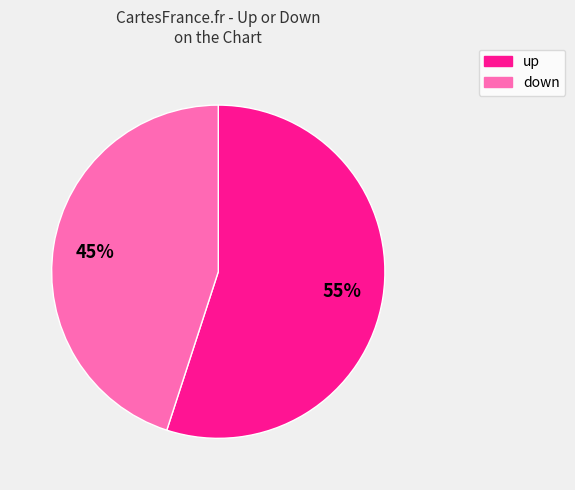

To the nearest percent, what is the difference between the largest and smallest slice percentages?

10%